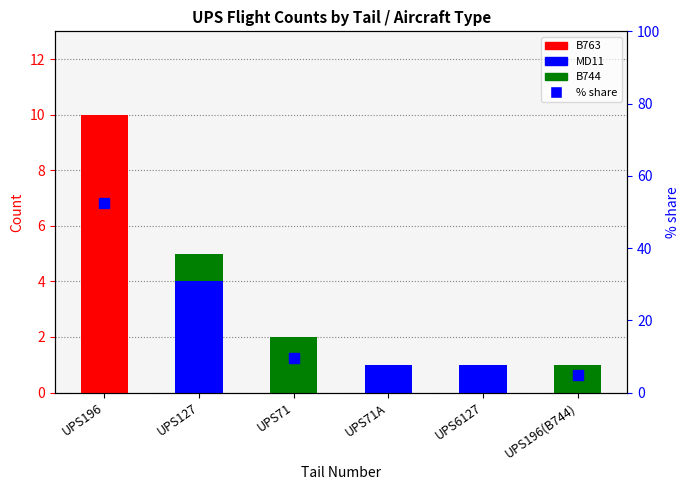

What is the difference between the B763 values at UPS196 and UPS71?

10.0